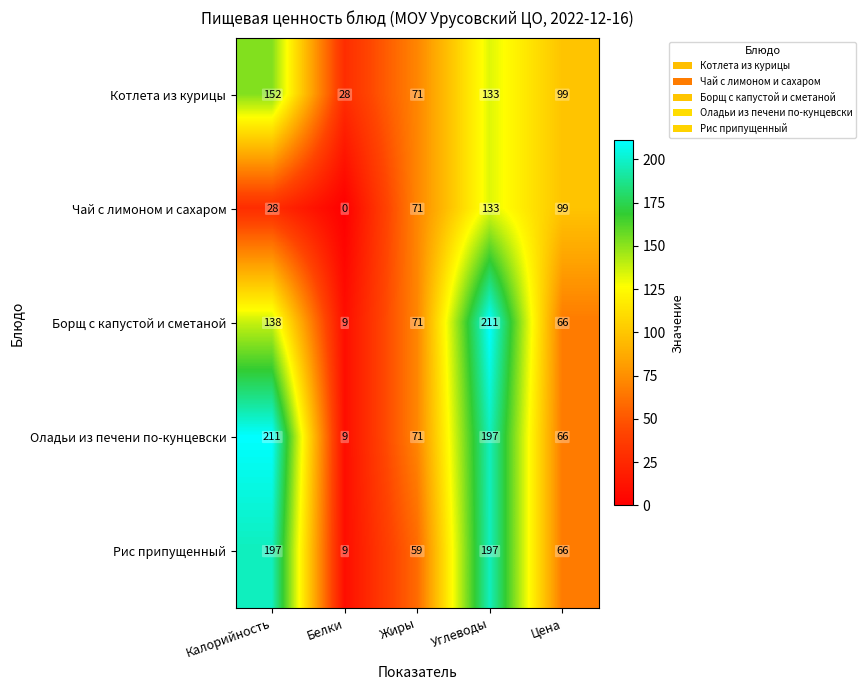

Between Белки and Жиры, which series saw the biggest shift?

Чай с лимоном и сахаром